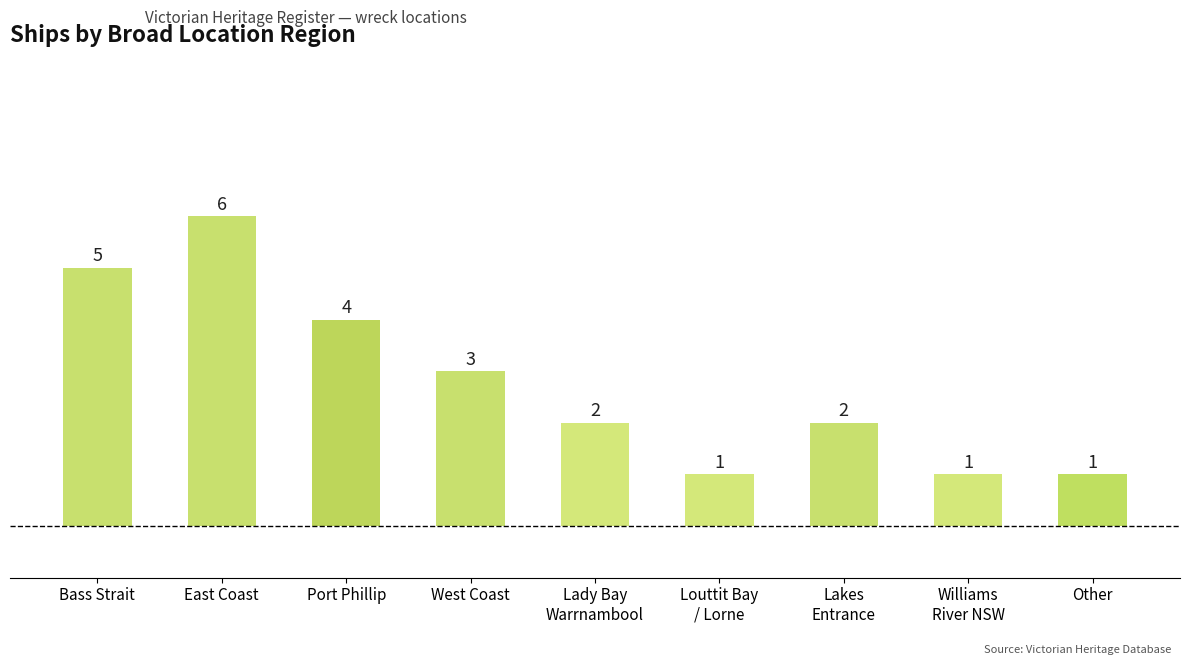

How many values are below 2?

3